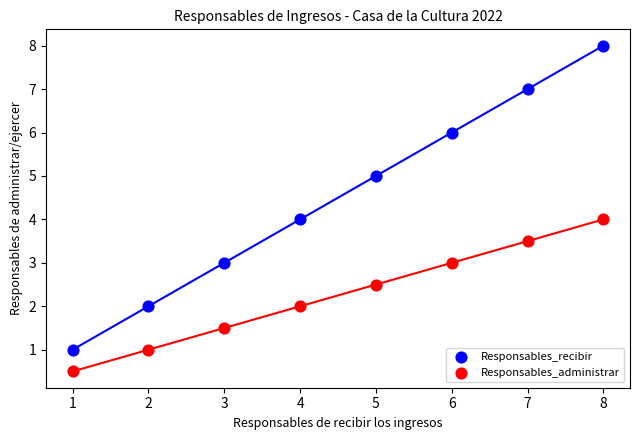

Across all data points, what is the range of X values (max minus min)?

7.0